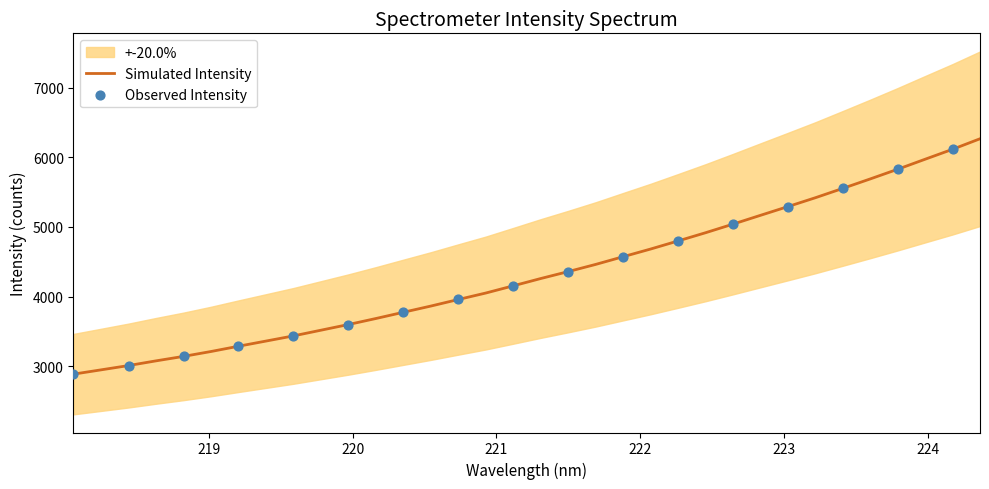

What is the highest value of the Simulated Intensity series?

6266.1